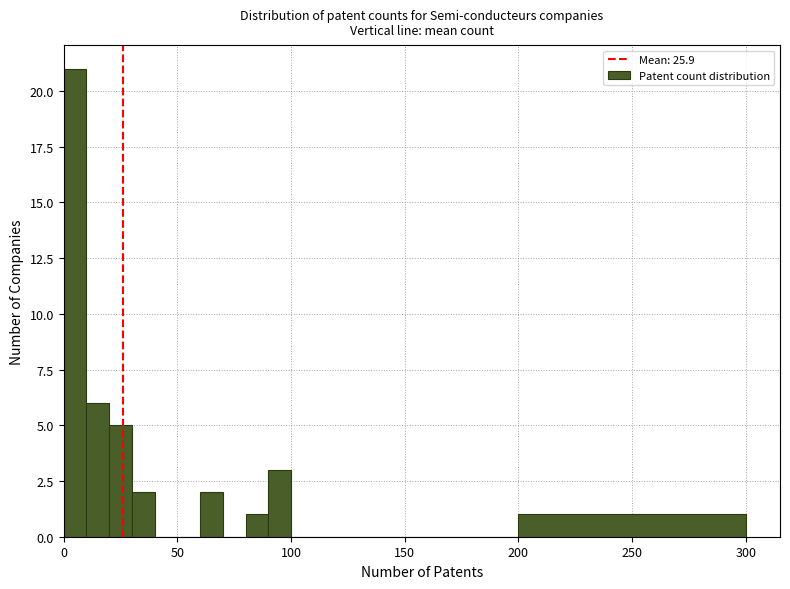

Around what value on the x-axis is the tallest bar? Give the approximate position of its centre, as read against the axis.

5